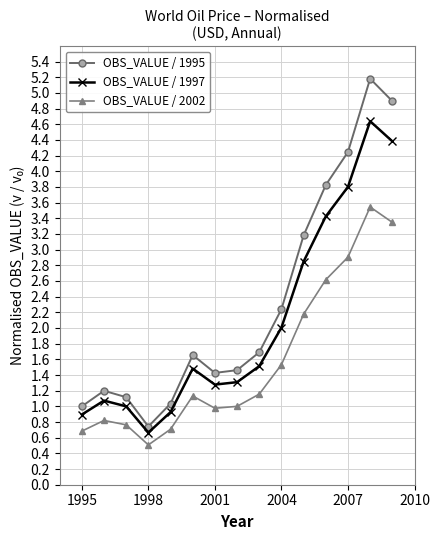

How many lines are shown in the chart?

3